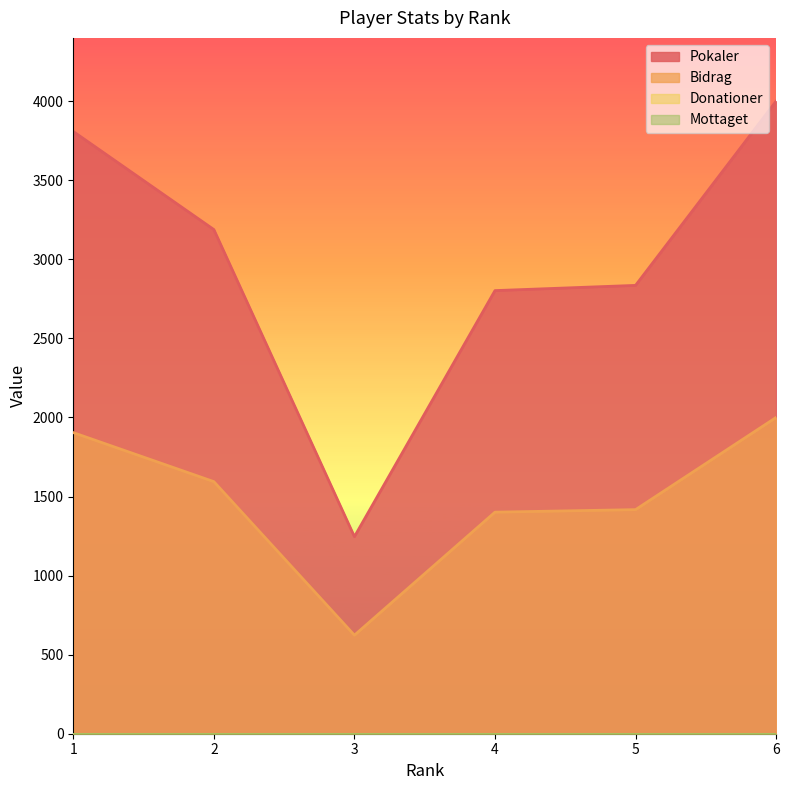

Does the chart have visible grid lines?

No